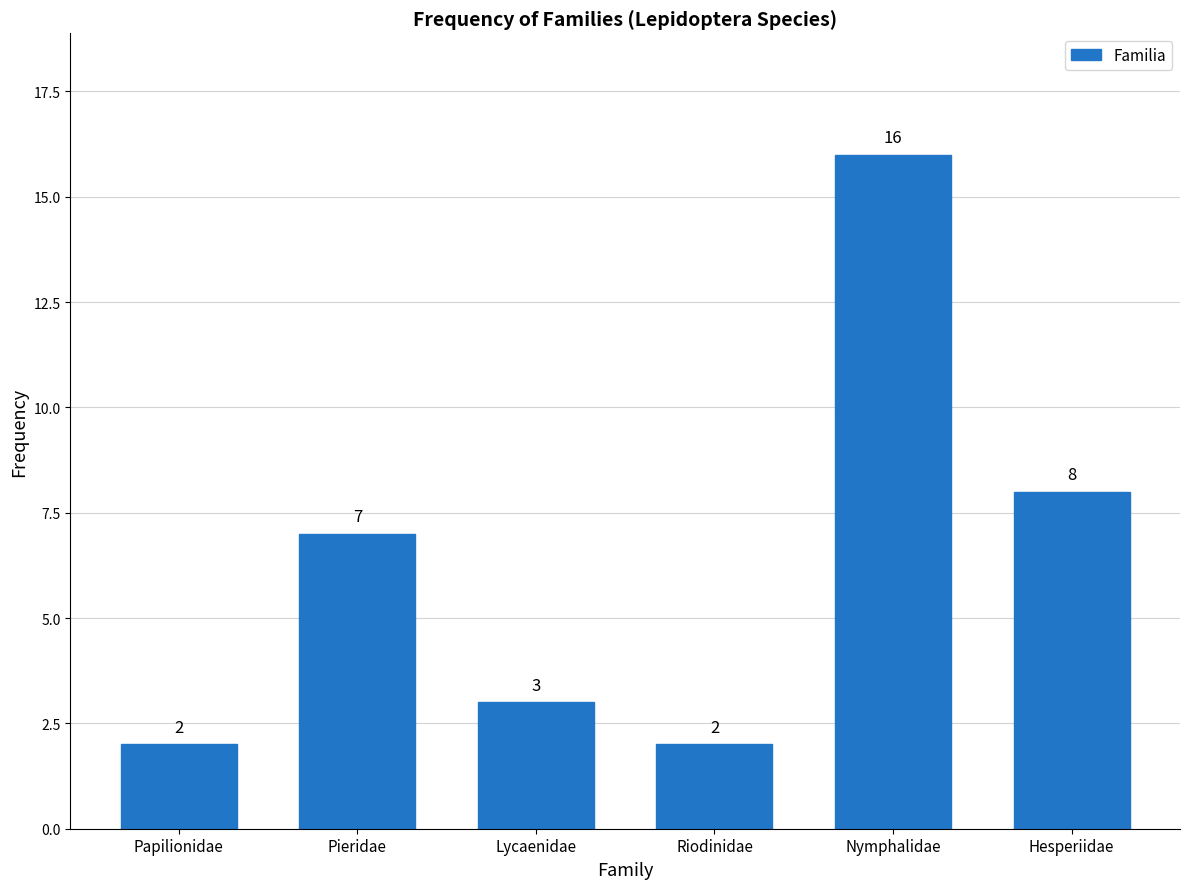

Reading left to right, extract all data points from this chart.

Papilionidae=2	Pieridae=7	Lycaenidae=3	Riodinidae=2	Nymphalidae=16	Hesperiidae=8